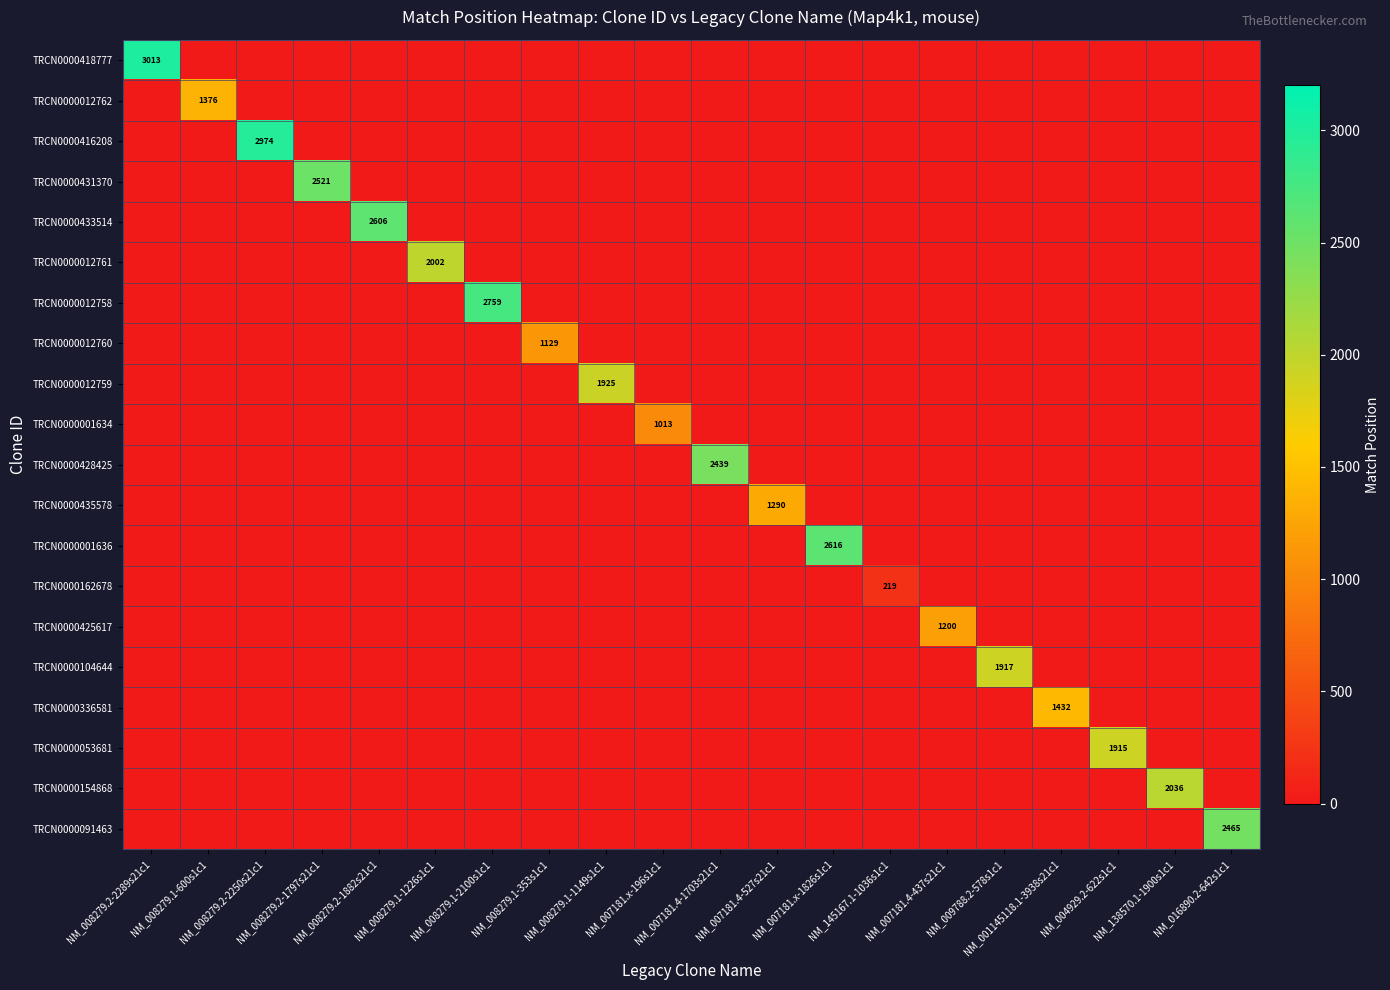

Is the value of TRCN0000433514 at NM_138570.1-1900s1c1 greater than the value of TRCN0000162678 at NM_008279.1-1226s1c1?

No